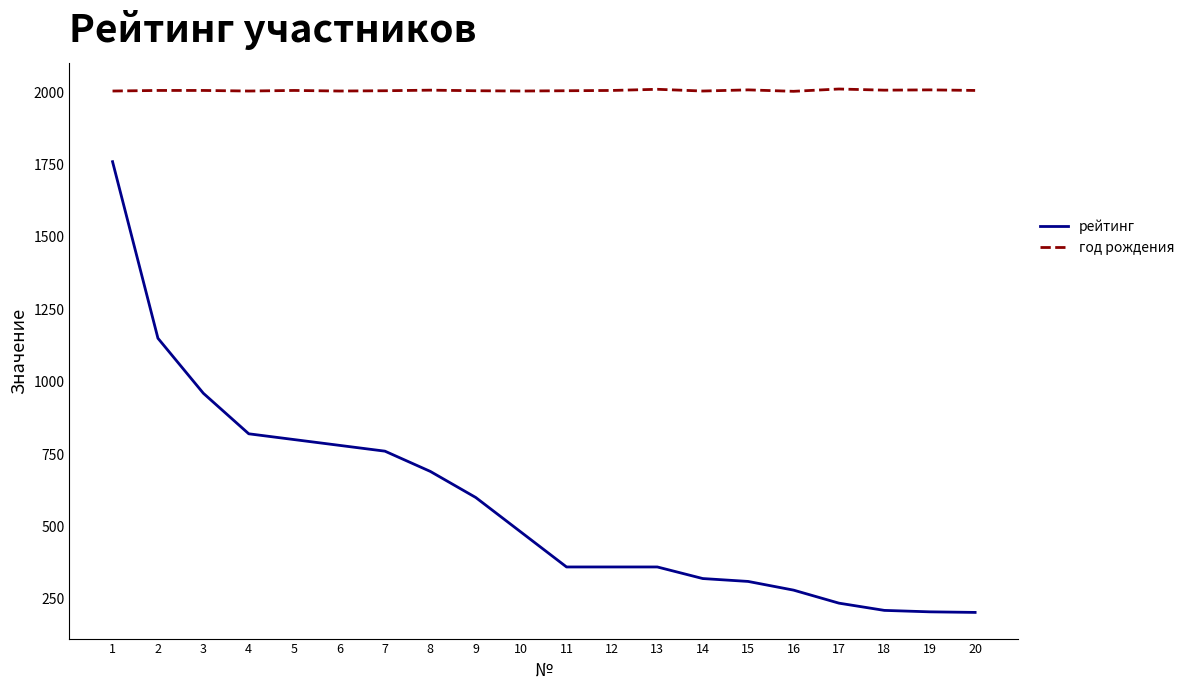

At 13, list the series in order from smallest to largest.

рейтинг, год рождения